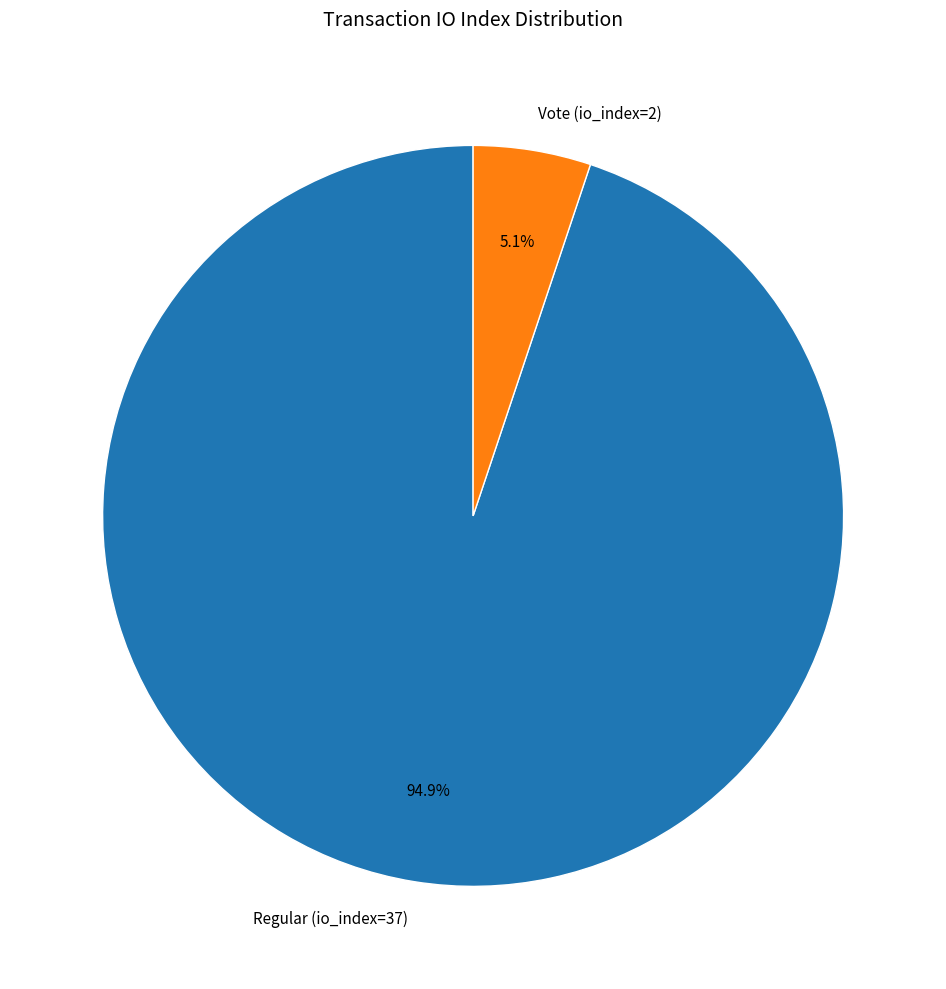

Which category has the biggest portion of the pie?

Regular (io_index=37)